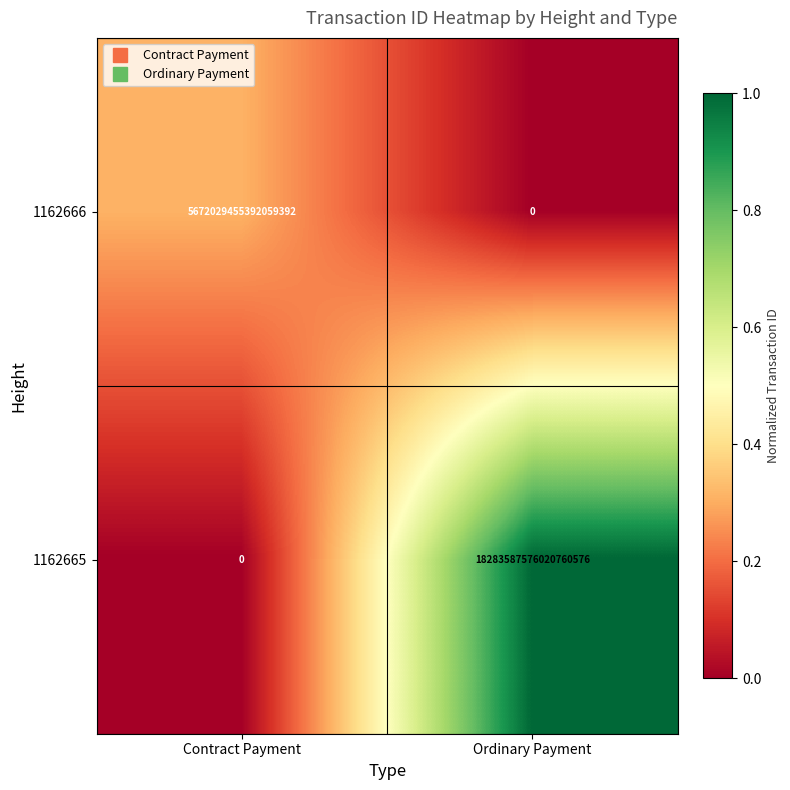

At how many categories does at least one series exceed 0?

2